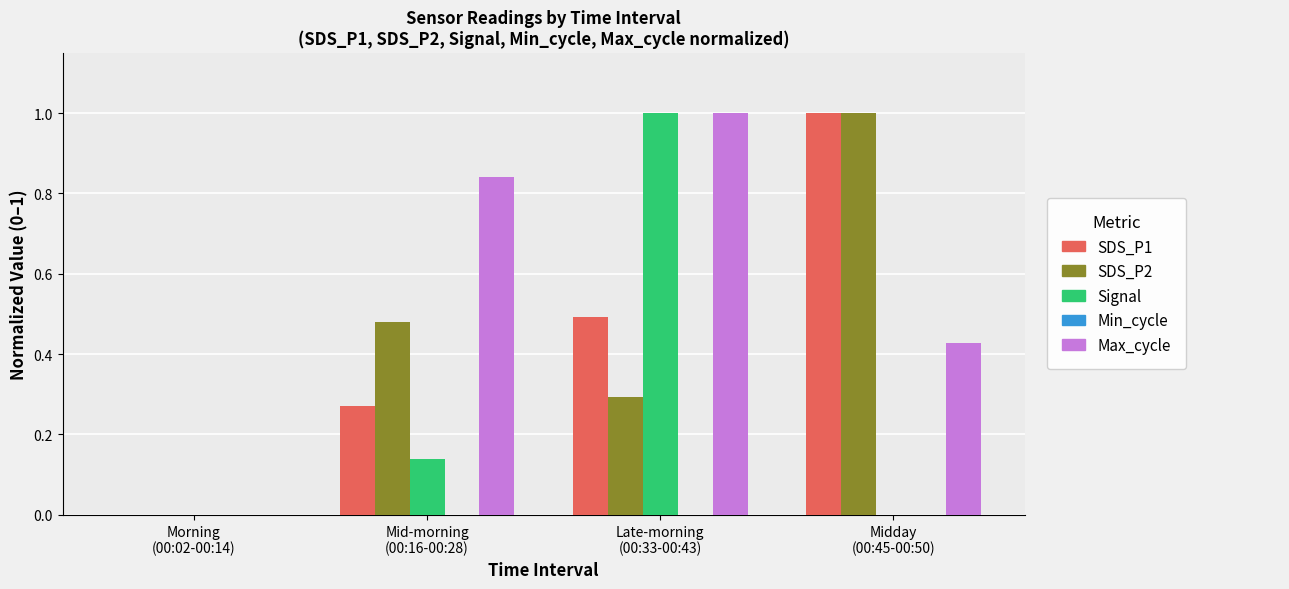

What is the greatest value displayed?

1.0